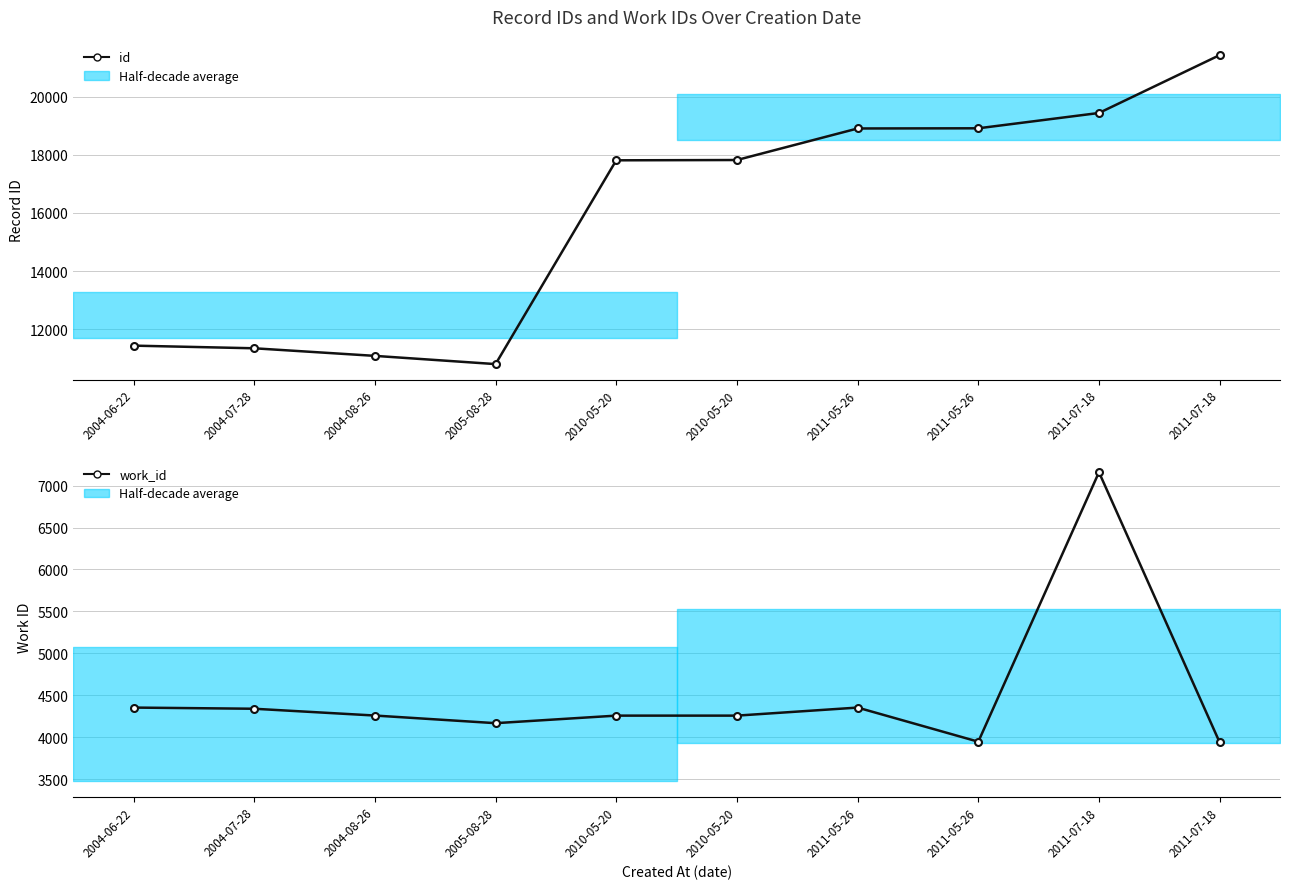

Is this an area chart (filled region under the line)?

No